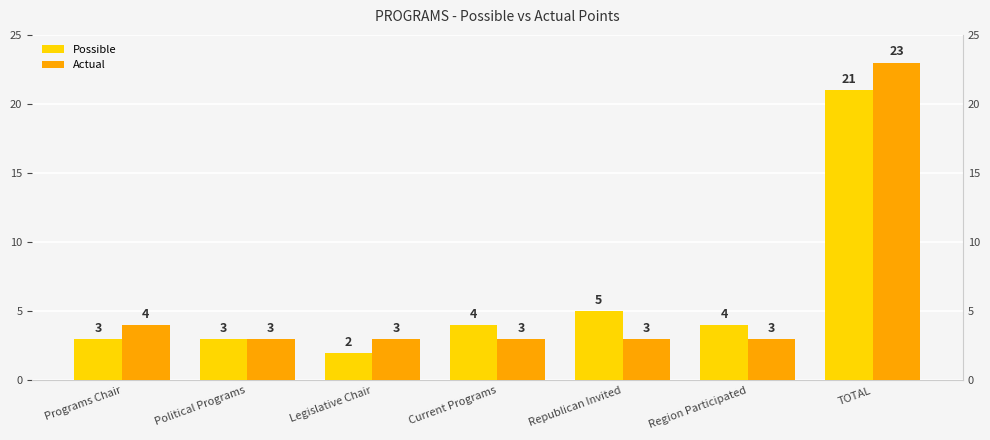

Which series has the largest range (max minus min)?

Actual